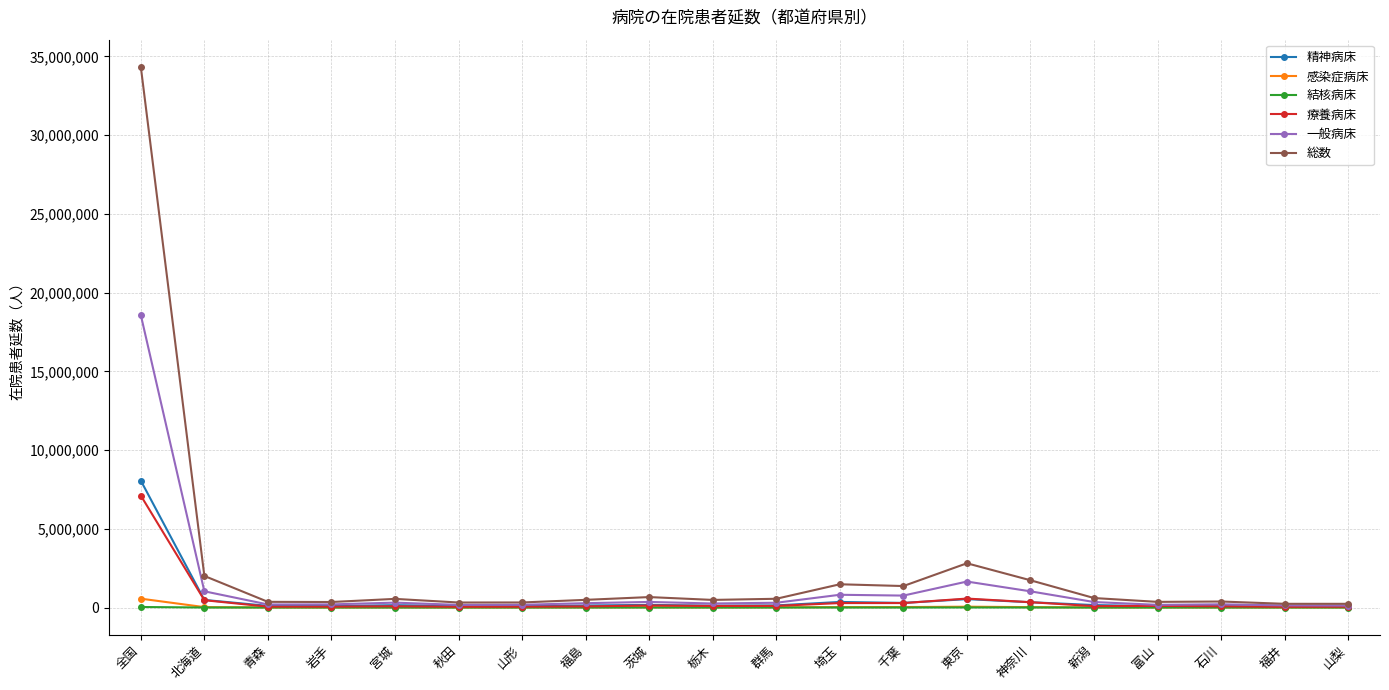

What are all the series names shown in the legend?

精神病床, 感染症病床, 結核病床, 療養病床, 一般病床, 総数